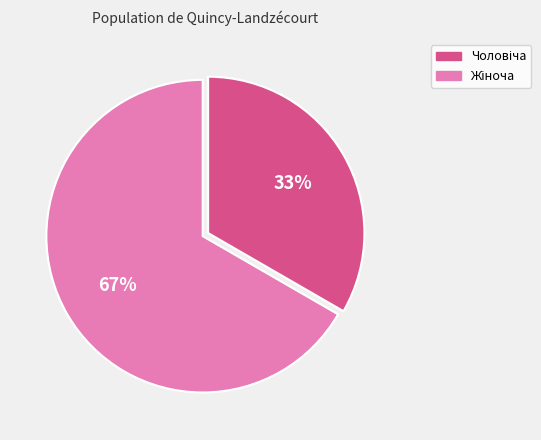

To the nearest percent, what is the average slice percentage?

50%